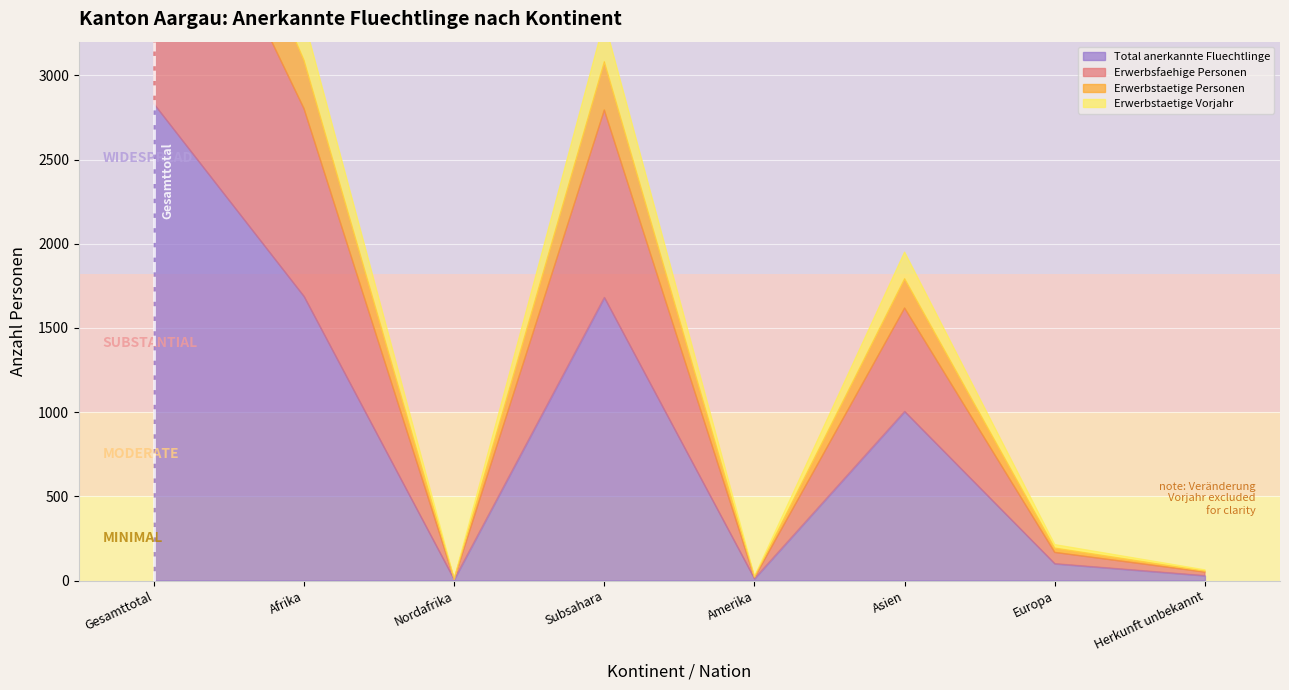

Where is the first local maximum for Erwerbstaetige Vorjahr?

Subsahara